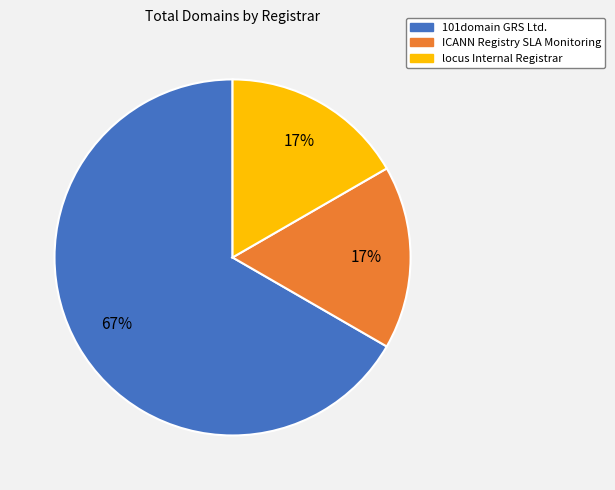

Which slice is the largest?

101domain GRS Ltd.